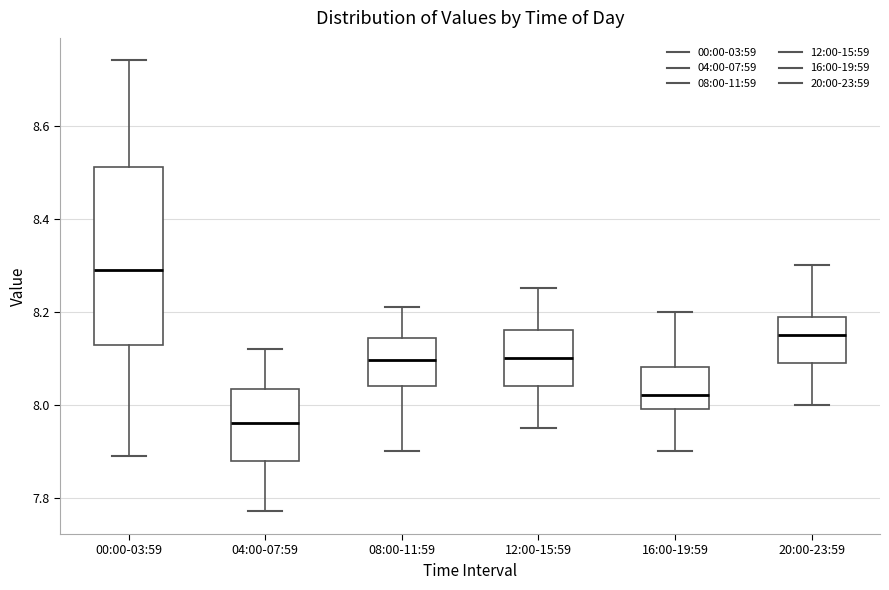

Which box's median line is the lowest?

04:00-07:59